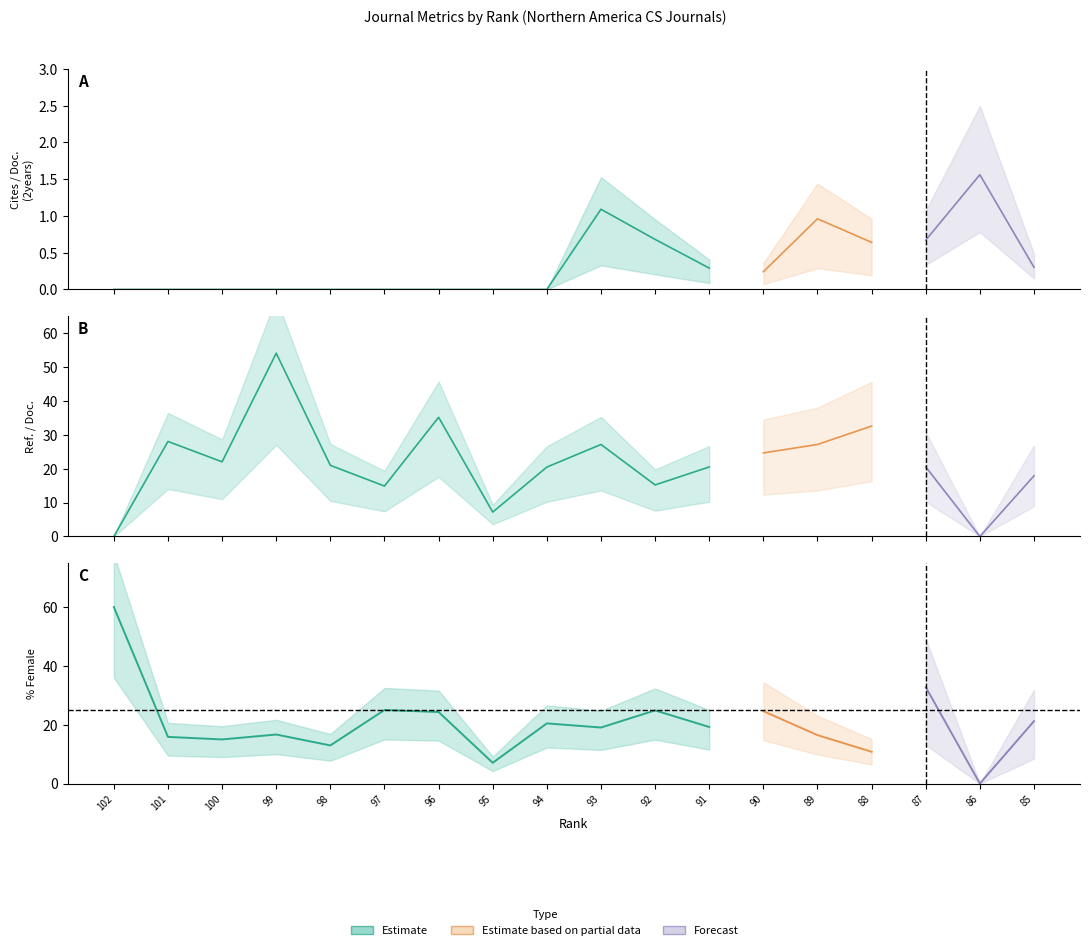

What is the average value of the Ref. / Doc. series?

21.6